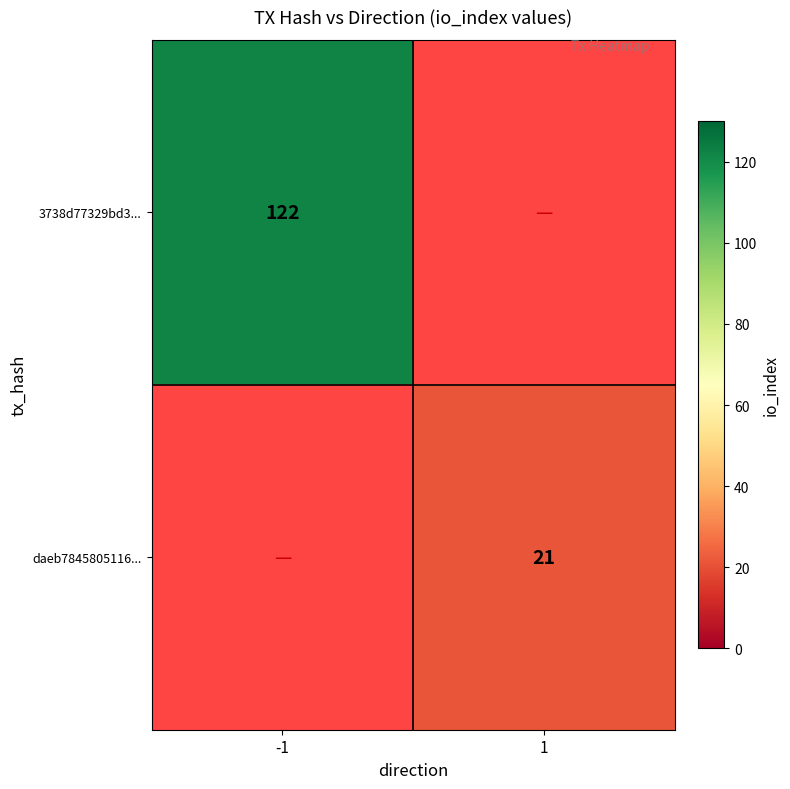

What is the total value across all series at 1?

21